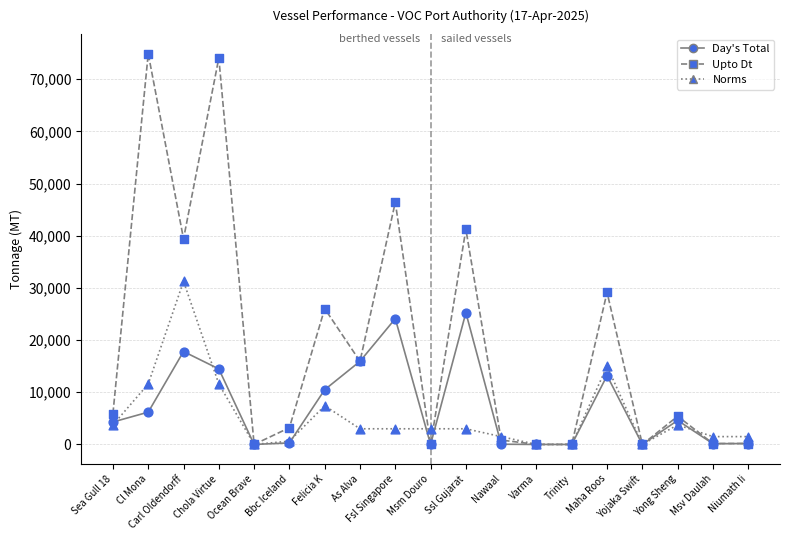

What is the total value across all series at Carl Oldendorff?

88473